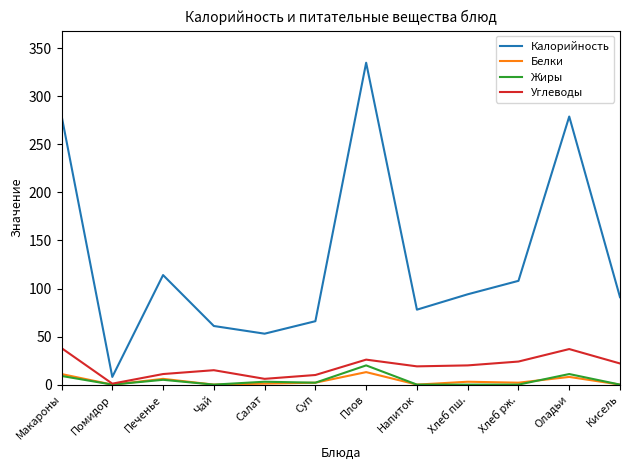

Between Макароны and Чай, which series saw the biggest shift?

Калорийность